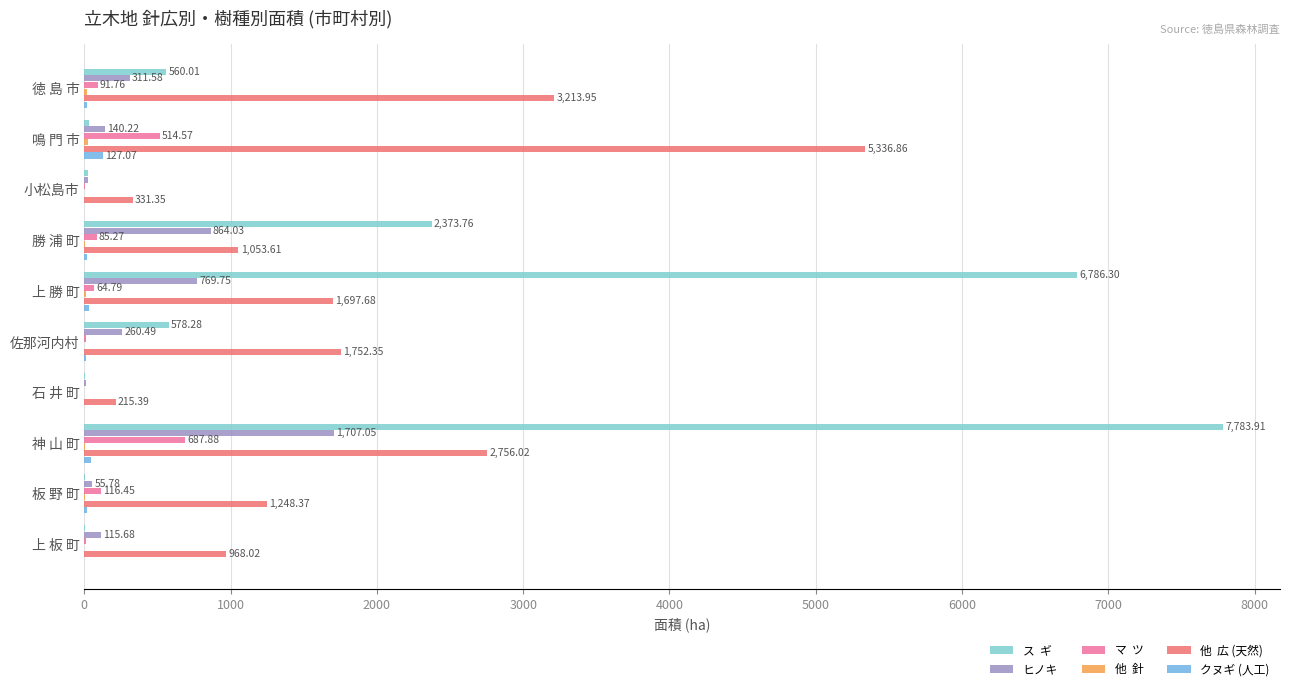

What is the total value across all series at 徳 島 市?

4213.4